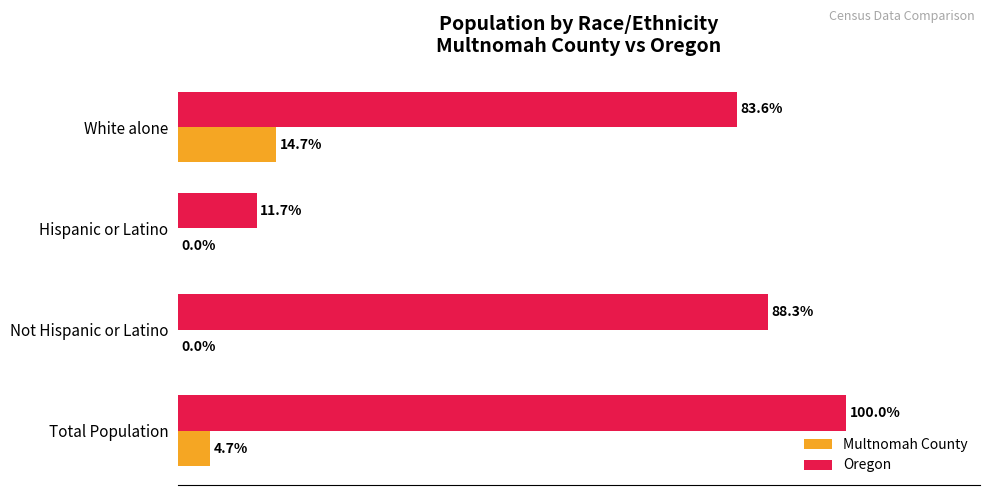

Which series has the largest total across all categories?

Oregon